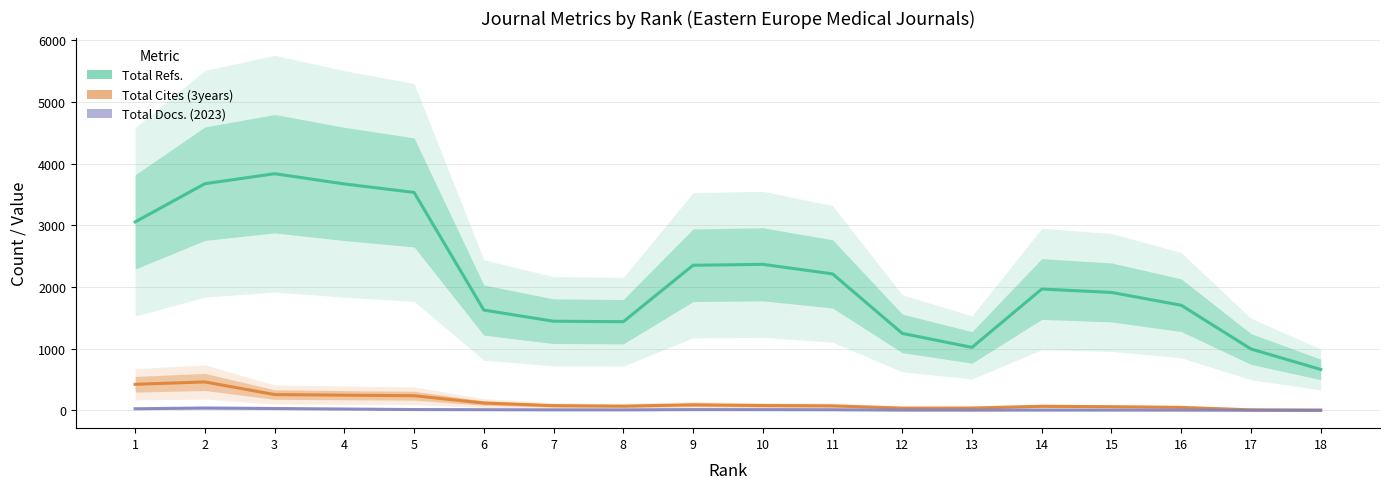

Rank the series at 12 from highest to lowest value.

Total Refs., Total Cites (3years), Total Docs. (2023)